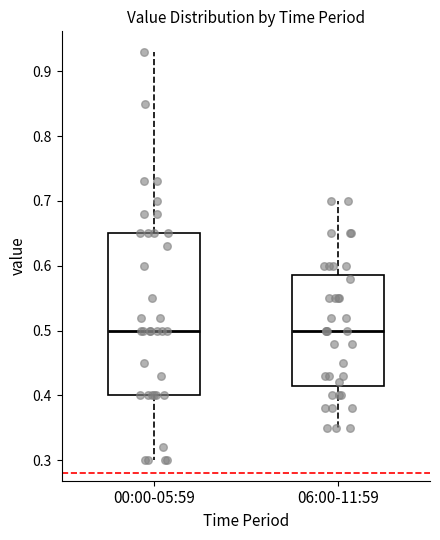

Where is the upper edge of the box for 06:00-11:59 on the y-axis? The values are not printed on the chart, so give them approximately, as read against the axis.

0.59